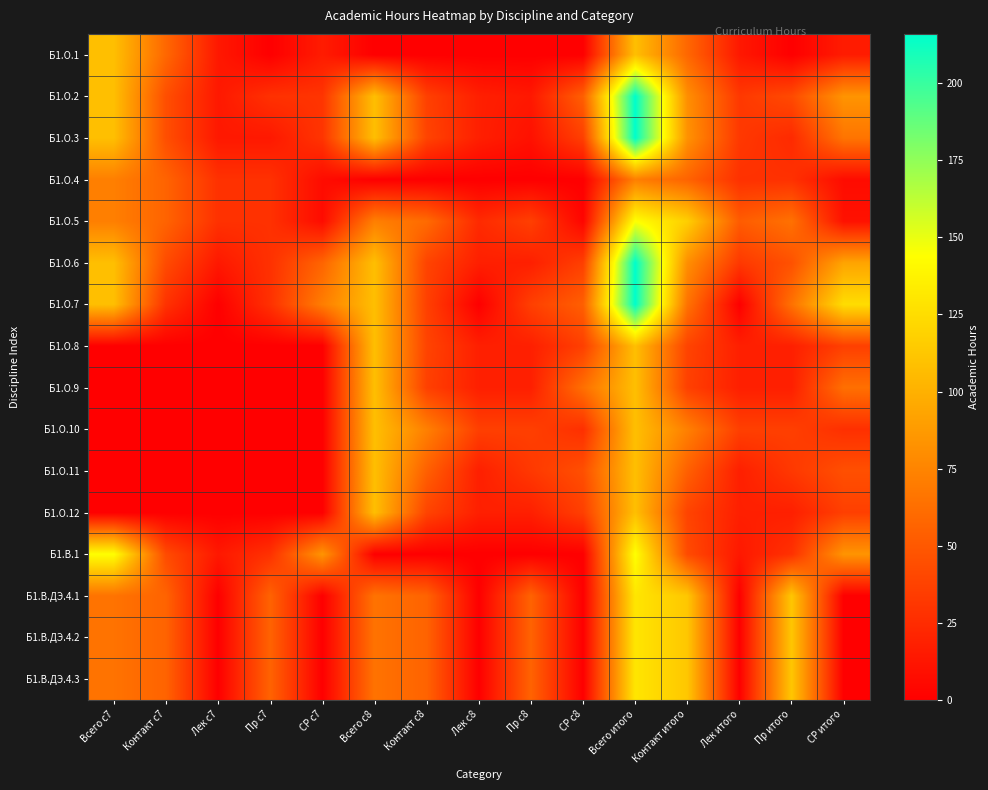

Reading right to left, transcribe all the data shown in this chart.

Б1.О.1: СР итого=16.0	Пр итого=0.0	Лек итого=14.0	Контакт итого=58.5	Всего итого=108.0	СР с8=0.0	Пр с8=0.0	Лек с8=0.0	Контакт с8=0.0	Всего с8=0.0	СР с7=16.0	Пр с7=0.0	Лек с7=14.0	Контакт с7=58.5	Всего с7=108.0
Б1.О.2: СР итого=84.0	Пр итого=42.0	Лек итого=32.0	Контакт итого=81.0	Всего итого=216.0	СР с8=54.0	Пр с8=14.0	Лек с8=18.0	Контакт с8=36.5	Всего с8=108.0	СР с7=30.0	Пр с7=28.0	Лек с7=14.0	Контакт с7=44.5	Всего с7=108.0
Б1.О.3: СР итого=66.0	Пр итого=24.0	Лек итого=32.0	Контакт итого=83.0	Всего итого=216.0	СР с8=36.0	Пр с8=10.0	Лек с8=18.0	Контакт с8=38.5	Всего с8=108.0	СР с7=30.0	Пр с7=14.0	Лек с7=14.0	Контакт с7=44.5	Всего с7=108.0
Б1.О.4: СР итого=7.0	Пр итого=28.0	Лек итого=28.0	Контакт итого=56.3	Всего итого=72.0	СР с8=0.0	Пр с8=0.0	Лек с8=0.0	Контакт с8=0.0	Всего с8=0.0	СР с7=7.0	Пр с7=28.0	Лек с7=28.0	Контакт с7=56.3	Всего с7=72.0
Б1.О.5: СР итого=10.0	Пр итого=64.0	Лек итого=52.0	Контакт итого=116.8	Всего итого=144.0	СР с8=3.0	Пр с8=36.0	Лек с8=24.0	Контакт с8=60.5	Всего с8=72.0	СР с7=7.0	Пр с7=28.0	Лек с7=28.0	Контакт с7=56.3	Всего с7=72.0
Б1.О.6: СР итого=93.0	Пр итого=46.0	Лек итого=32.0	Контакт итого=81.0	Всего итого=216.0	СР с8=36.0	Пр с8=18.0	Лек с8=18.0	Контакт с8=38.5	Всего с8=108.0	СР с7=57.0	Пр с7=28.0	Лек с7=14.0	Контакт с7=42.5	Всего с7=108.0
Б1.О.7: СР итого=125.0	Пр итого=64.0	Лек итого=0.0	Контакт итого=65.0	Всего итого=216.0	СР с8=54.0	Пр с8=36.0	Лек с8=0.0	Контакт с8=36.5	Всего с8=108.0	СР с7=71.0	Пр с7=28.0	Лек с7=0.0	Контакт с7=28.5	Всего с7=108.0
Б1.О.8: СР итого=36.0	Пр итого=18.0	Лек итого=18.0	Контакт итого=38.5	Всего итого=108.0	СР с8=36.0	Пр с8=18.0	Лек с8=18.0	Контакт с8=38.5	Всего с8=108.0	СР с7=0.0	Пр с7=0.0	Лек с7=0.0	Контакт с7=0.0	Всего с7=0.0
Б1.О.9: СР итого=63.0	Пр итого=18.0	Лек итого=18.0	Контакт итого=36.5	Всего итого=108.0	СР с8=63.0	Пр с8=18.0	Лек с8=18.0	Контакт с8=36.5	Всего с8=108.0	СР с7=0.0	Пр с7=0.0	Лек с7=0.0	Контакт с7=0.0	Всего с7=0.0
Б1.О.10: СР итого=27.0	Пр итого=36.0	Лек итого=36.0	Контакт итого=72.5	Всего итого=108.0	СР с8=27.0	Пр с8=36.0	Лек с8=36.0	Контакт с8=72.5	Всего с8=108.0	СР с7=0.0	Пр с7=0.0	Лек с7=0.0	Контакт с7=0.0	Всего с7=0.0
Б1.О.11: СР итого=45.0	Пр итого=32.0	Лек итого=18.0	Контакт итого=54.5	Всего итого=108.0	СР с8=45.0	Пр с8=32.0	Лек с8=18.0	Контакт с8=54.5	Всего с8=108.0	СР с7=0.0	Пр с7=0.0	Лек с7=0.0	Контакт с7=0.0	Всего с7=0.0
Б1.О.12: СР итого=36.0	Пр итого=18.0	Лек итого=18.0	Контакт итого=38.5	Всего итого=108.0	СР с8=36.0	Пр с8=18.0	Лек с8=18.0	Контакт с8=38.5	Всего с8=108.0	СР с7=0.0	Пр с7=0.0	Лек с7=0.0	Контакт с7=0.0	Всего с7=0.0
Б1.В.1: СР итого=84.0	Пр итого=28.0	Лек итого=14.0	Контакт итого=42.5	Всего итого=144.0	СР с8=0.0	Пр с8=0.0	Лек с8=0.0	Контакт с8=0.0	Всего с8=0.0	СР с7=84.0	Пр с7=28.0	Лек с7=14.0	Контакт с7=42.5	Всего с7=144.0
Б1.В.ДЭ.4.1: СР итого=0.0	Пр итого=112.0	Лек итого=0.0	Контакт итого=112.6	Всего итого=130.0	СР с8=0.0	Пр с8=56.0	Лек с8=0.0	Контакт с8=56.3	Всего с8=65.0	СР с7=0.0	Пр с7=56.0	Лек с7=0.0	Контакт с7=56.3	Всего с7=65.0
Б1.В.ДЭ.4.2: СР итого=0.0	Пр итого=112.0	Лек итого=0.0	Контакт итого=112.6	Всего итого=130.0	СР с8=0.0	Пр с8=56.0	Лек с8=0.0	Контакт с8=56.3	Всего с8=65.0	СР с7=0.0	Пр с7=56.0	Лек с7=0.0	Контакт с7=56.3	Всего с7=65.0
Б1.В.ДЭ.4.3: СР итого=0.0	Пр итого=112.0	Лек итого=0.0	Контакт итого=112.6	Всего итого=130.0	СР с8=0.0	Пр с8=56.0	Лек с8=0.0	Контакт с8=56.3	Всего с8=65.0	СР с7=0.0	Пр с7=56.0	Лек с7=0.0	Контакт с7=56.3	Всего с7=65.0